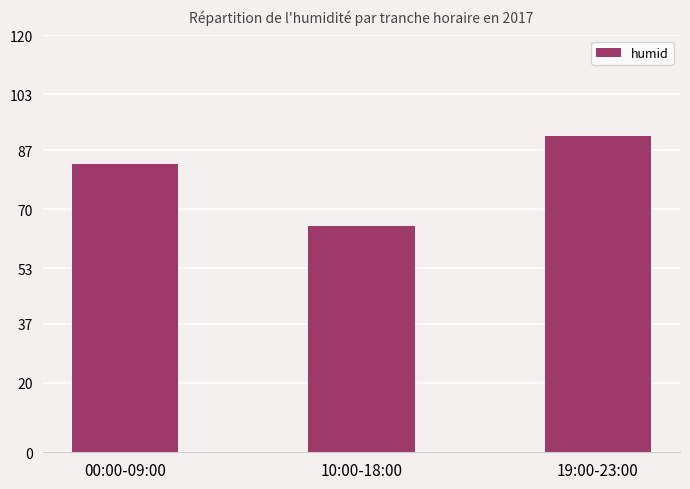

Where is the data nearest to the value 78?

00:00-09:00